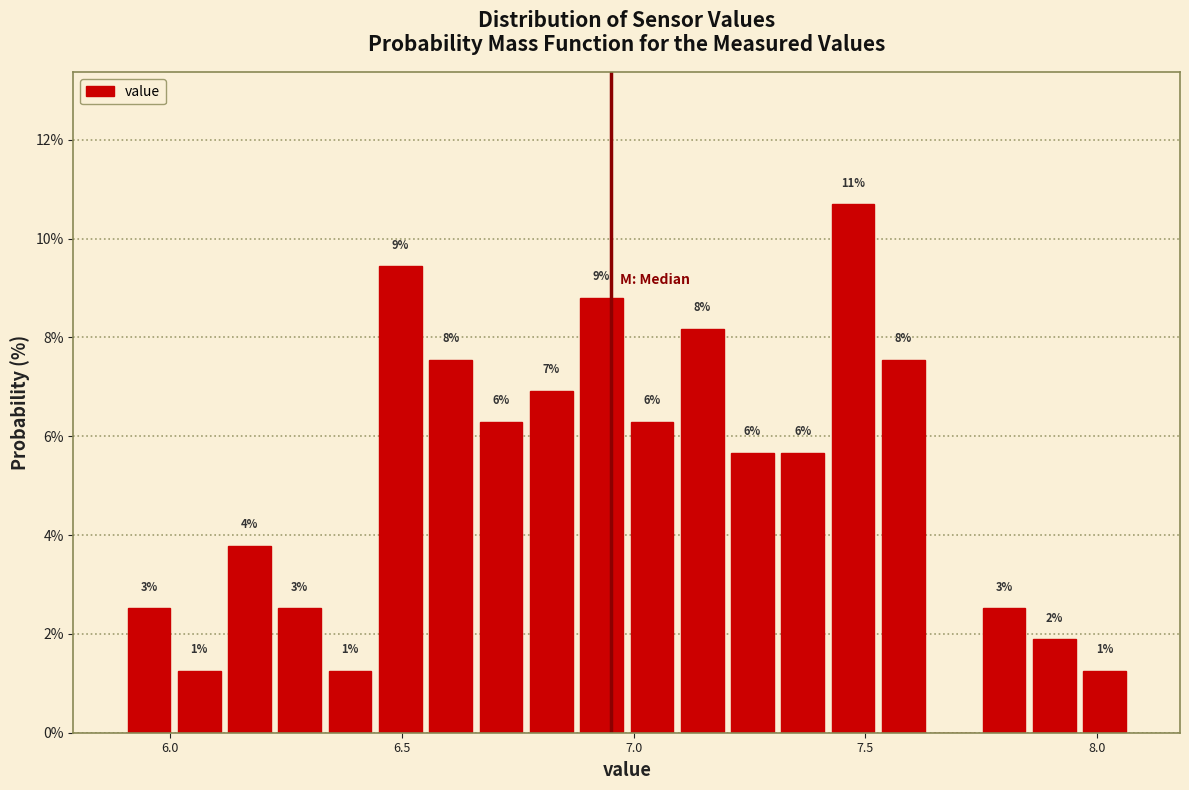

Read against the x-axis, roughly where is the centre of the tallest bar?

7.45